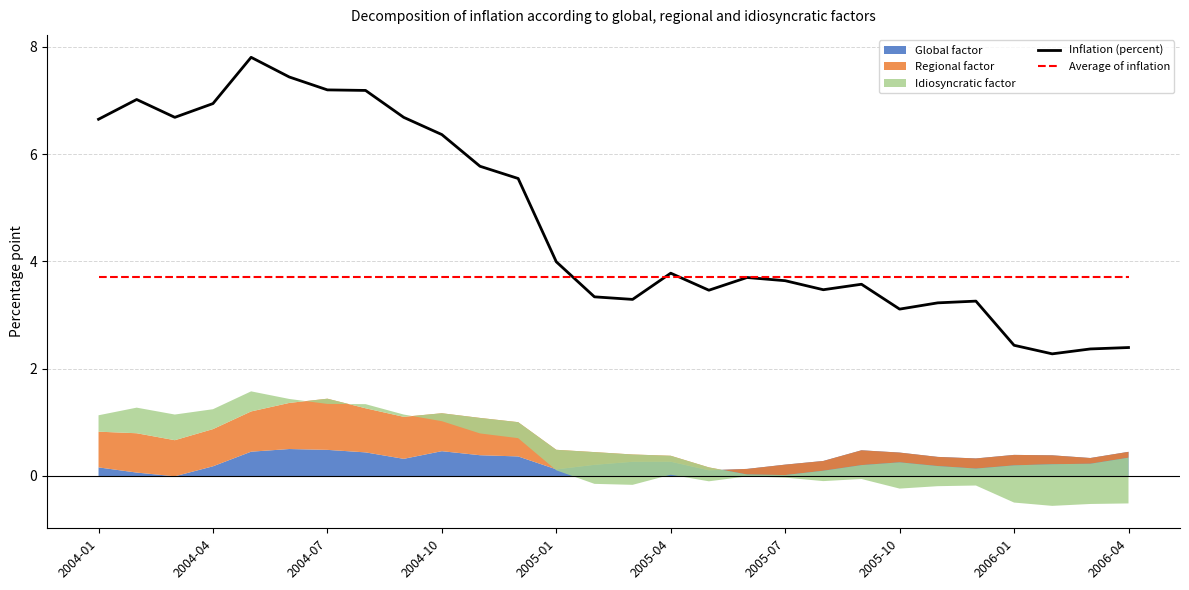

Which series has the largest total across all categories?

Inflation (percent)